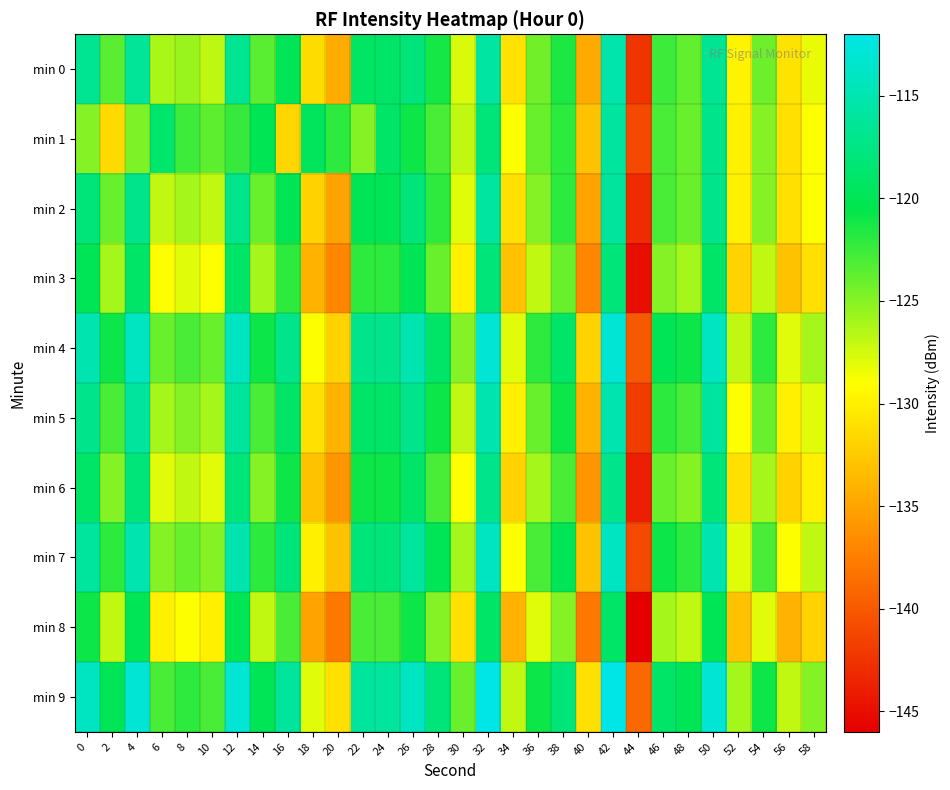

Which category has the highest value across all series?

32